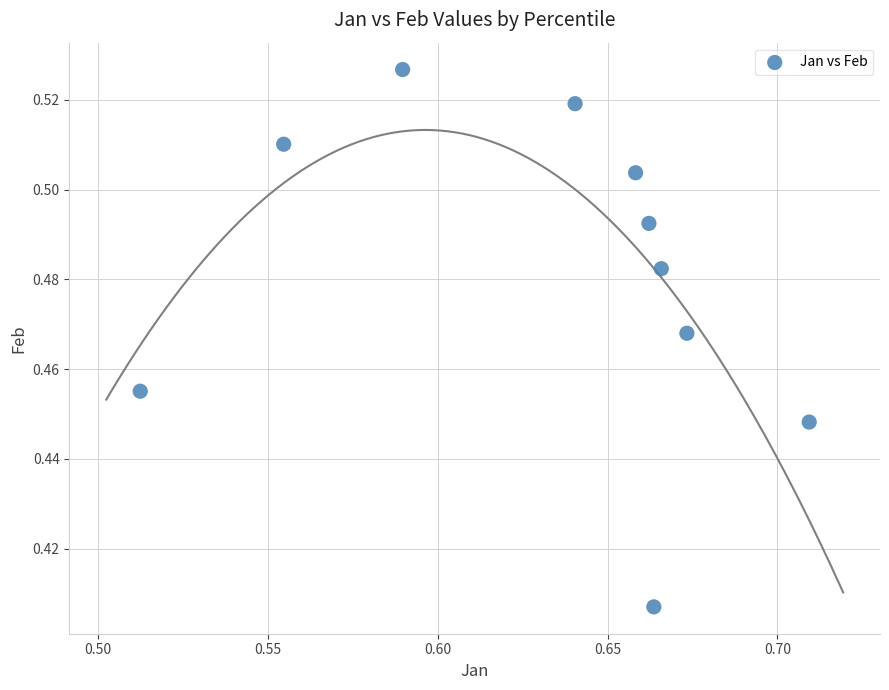

What is the average X value?

0.6